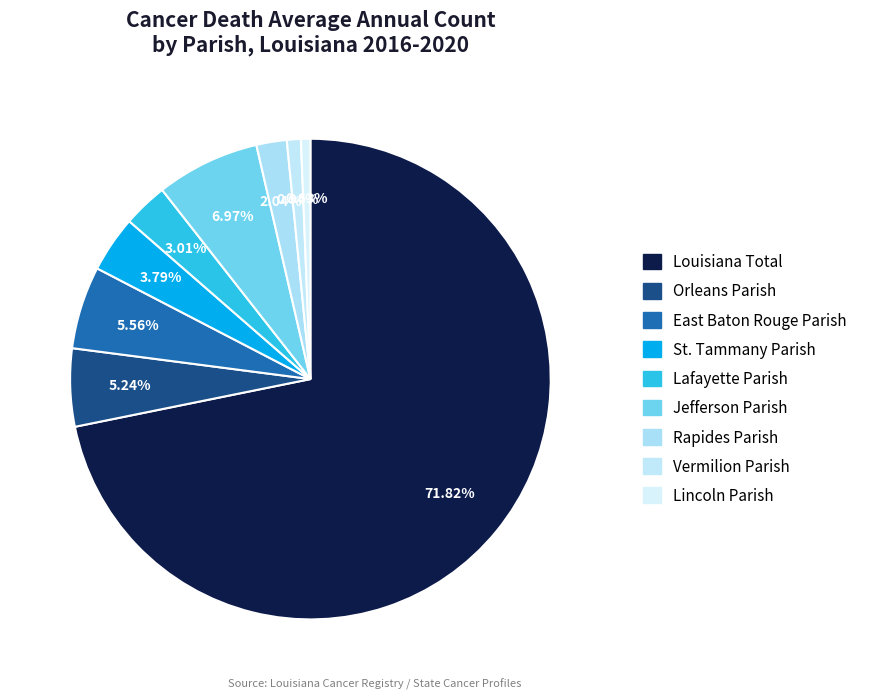

To the nearest percent, what portion does St. Tammany Parish represent?

4%